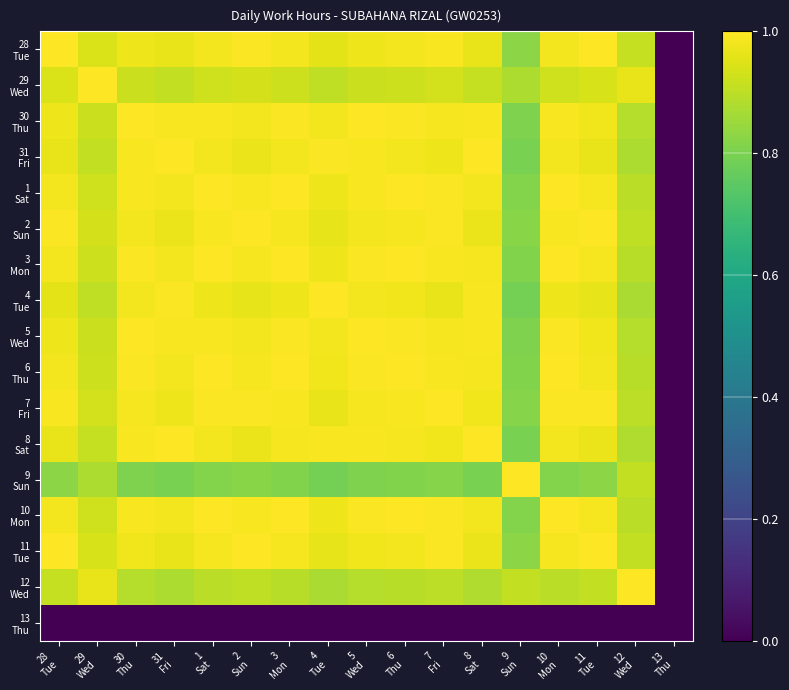

How many series are shown in this chart?

17